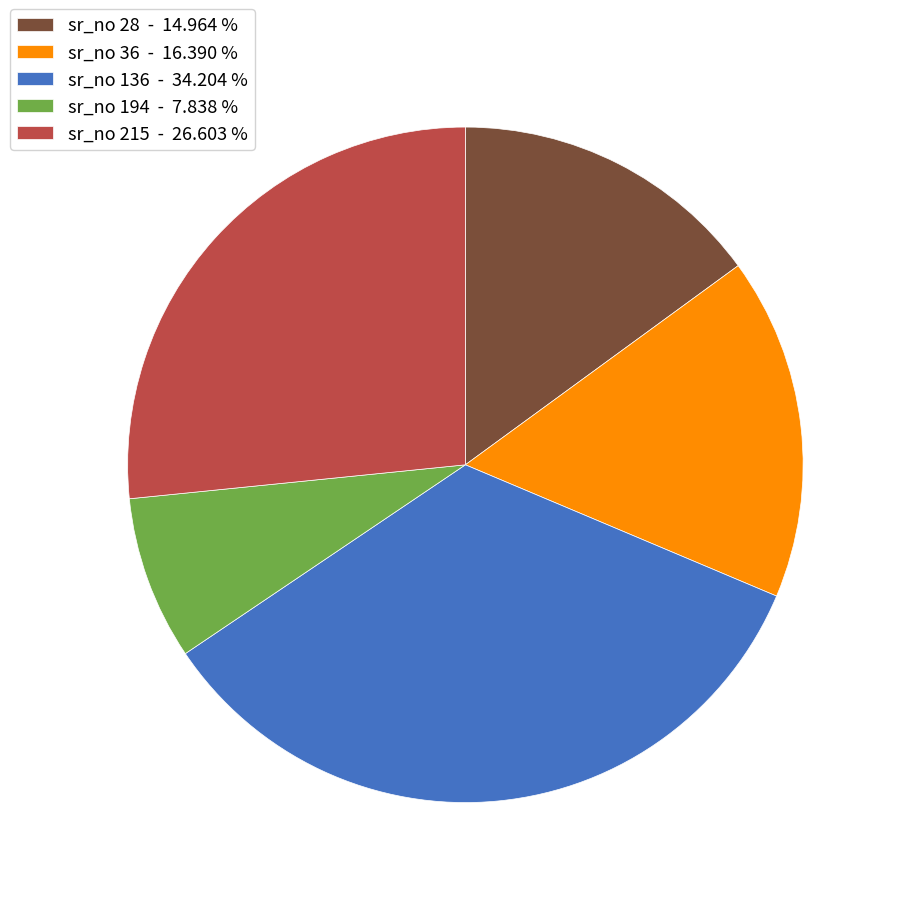

Between sr_no 36 - 16.390 % and sr_no 194 - 7.838 %, which is larger?

sr_no 36 - 16.390 %